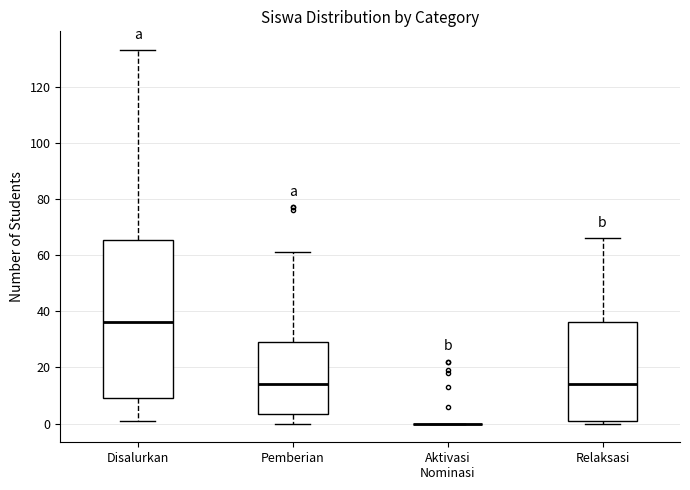

Reading left to right, read every box against the y-axis: the position of its median line, the range the box covers, and the ends of its whiskers. The values are not printed on the chart, so give them approximately, as read against the axis.

Disalurkan: median 36, box 10 to 66, whiskers 2 to 134
Pemberian: median 14, box 4 to 30, whiskers 0 to 62
Aktivasi Nominasi: box collapsed to a line at 0, whiskers 0 to 0
Relaksasi: median 14, box 2 to 36, whiskers 0 to 66